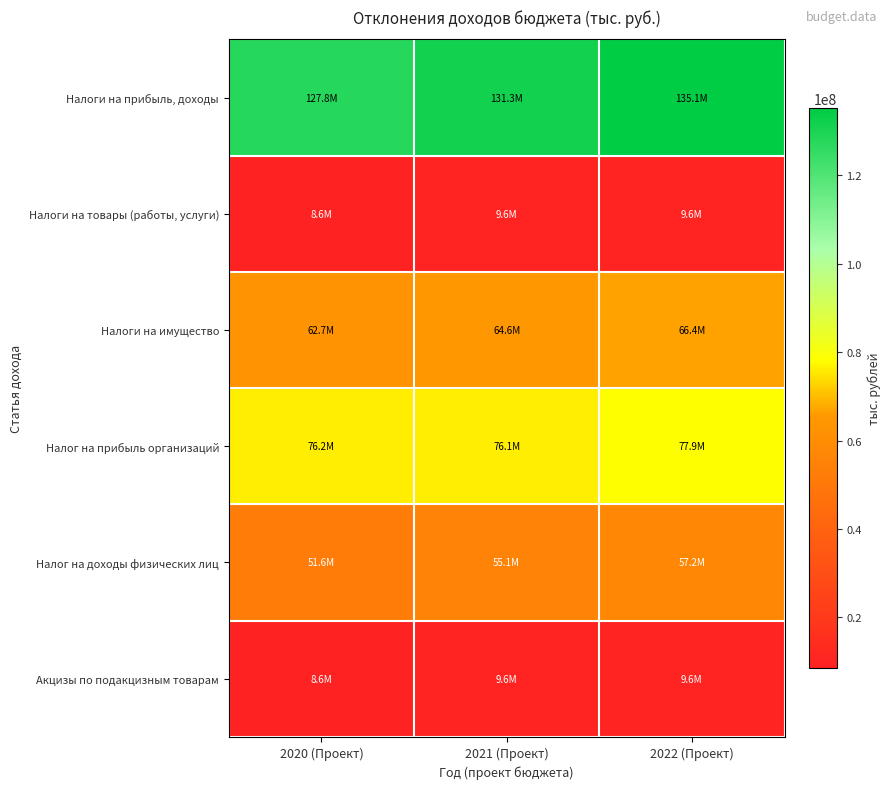

At which category is the sum across all series the highest?

2022 (Проект)